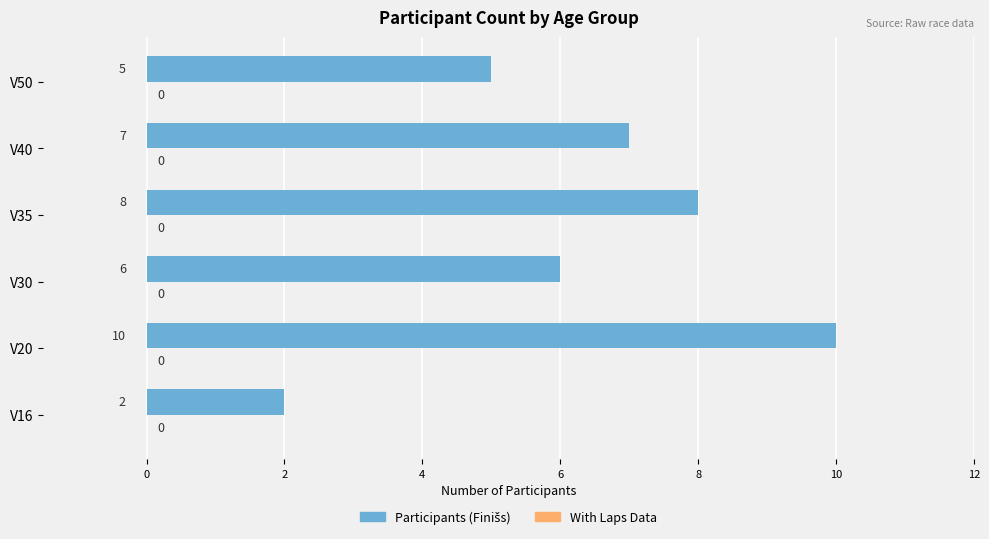

Is it true that the value at V16 is 2?

True